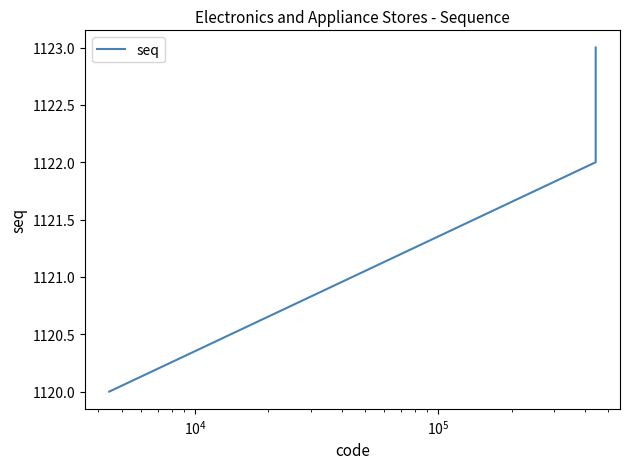

What is the maximum value shown in the chart?

1123